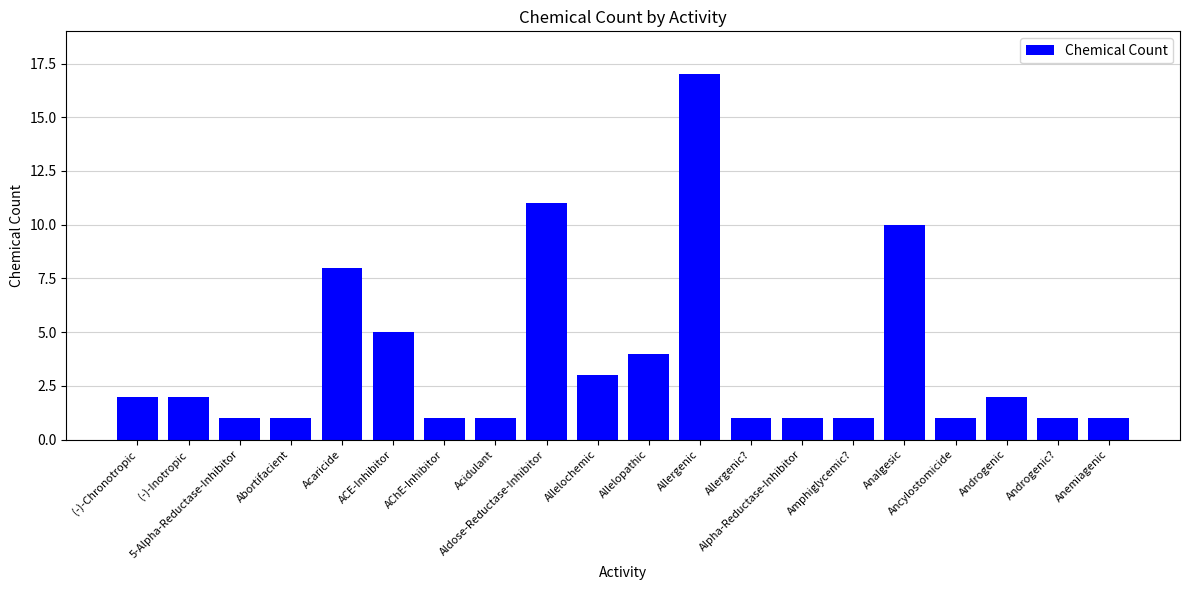

What is the sum of all values?

74